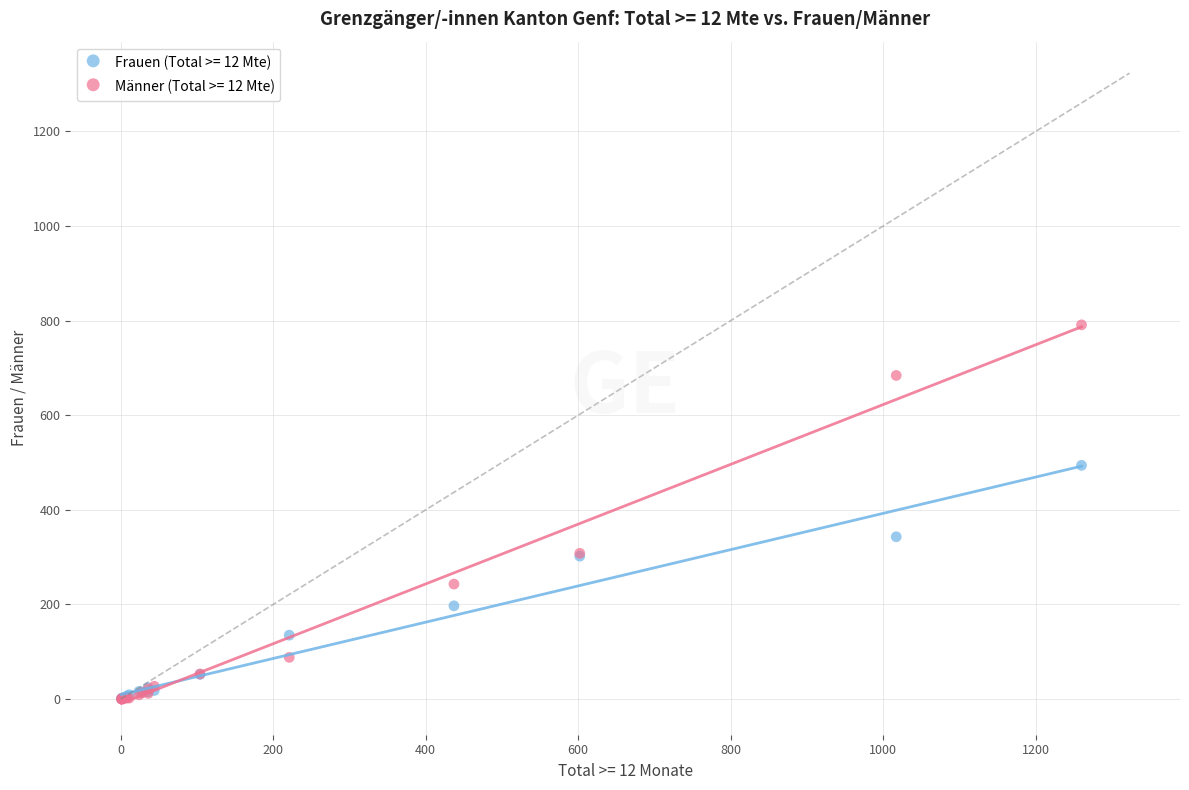

Across all series, what Y value is closest to 395?

343